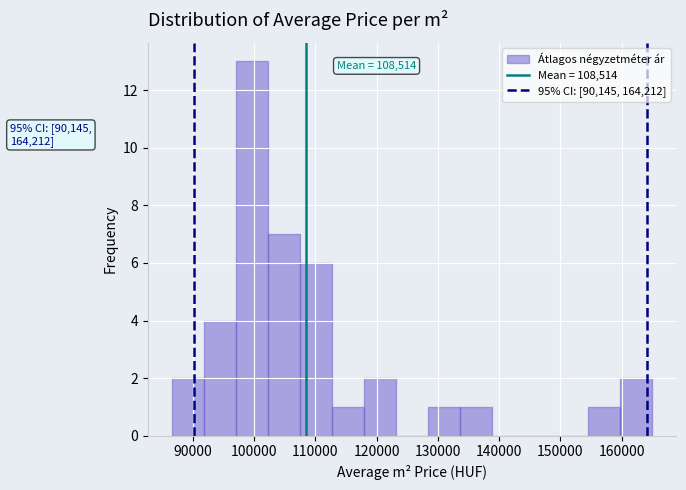

Which range on the x-axis has the tallest bar?

97000 to 102000